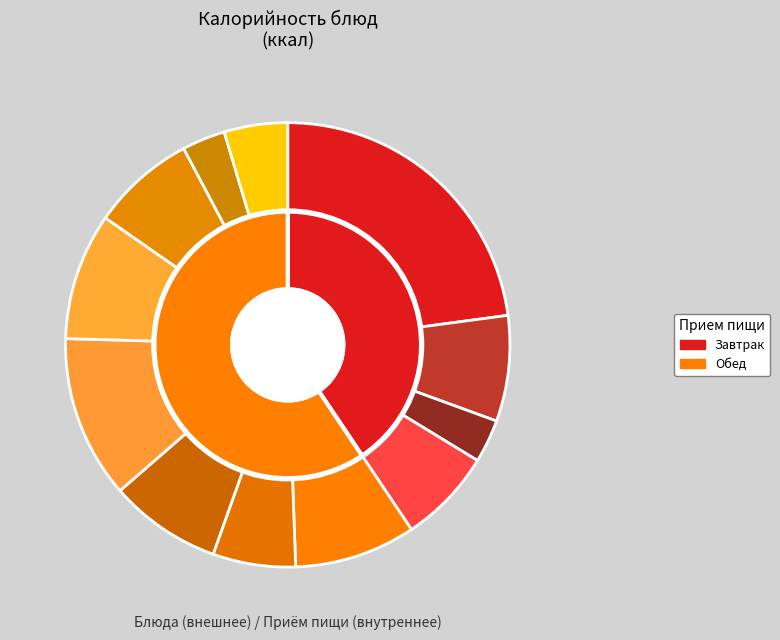

To the nearest percent, what is the difference between the Каша манная and Щи из свежей капусты slice percentages?

17%